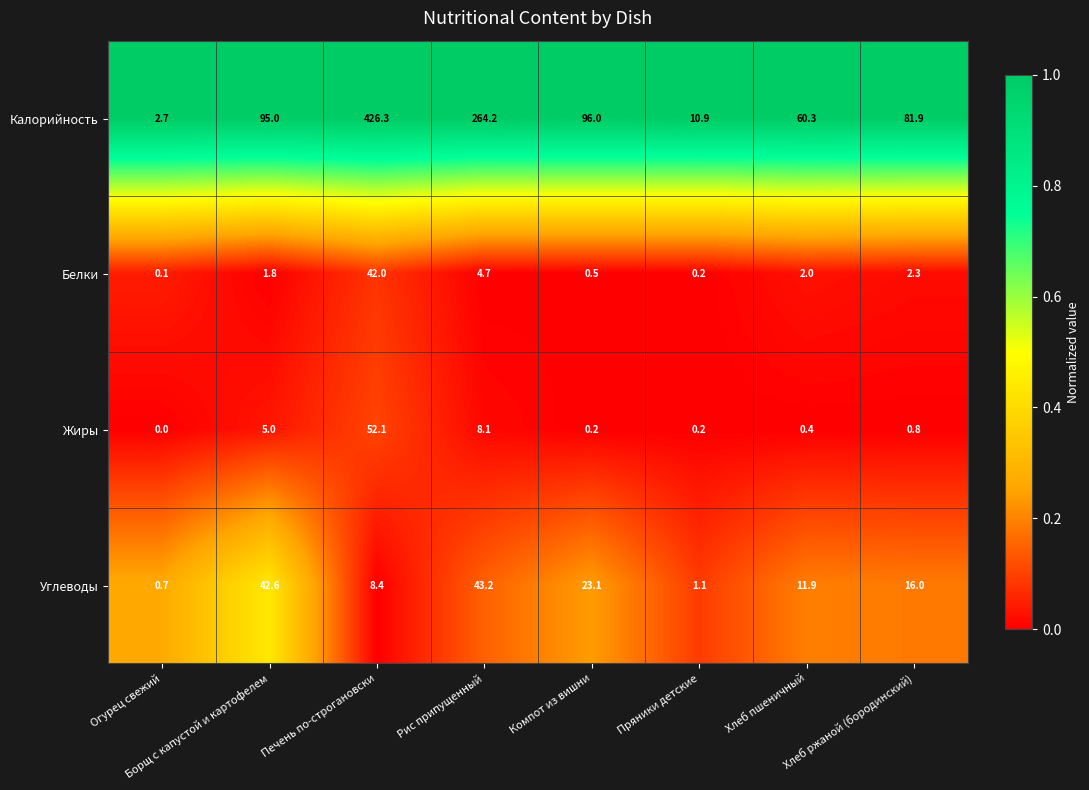

How many categories are shown in the chart?

8